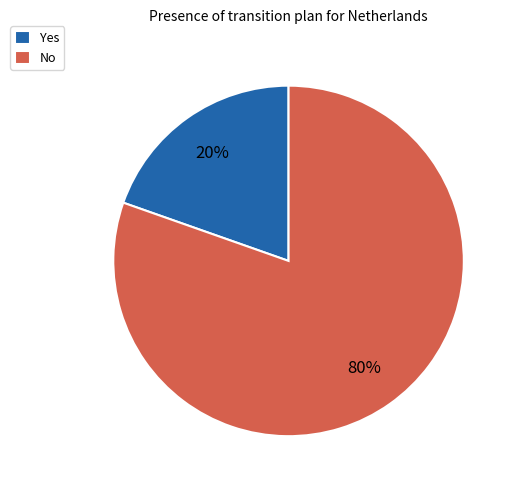

To the nearest percent, what percentage of the pie is No?

80%